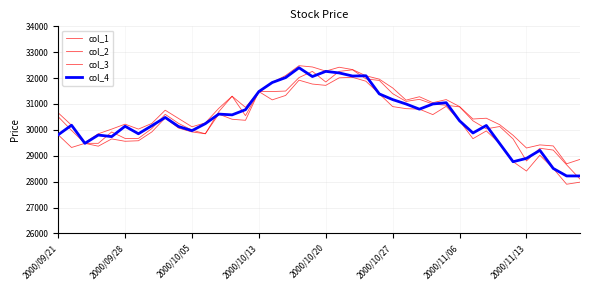

Which series has the largest range (max minus min)?

col_1